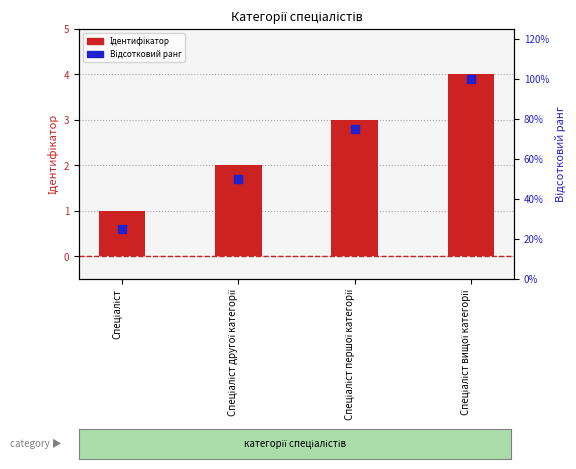

Is the value of Відсотковий ранг at Спеціаліст першої категорії greater than the value of Ідентифікатор at Спеціаліст першої категорії?

Yes